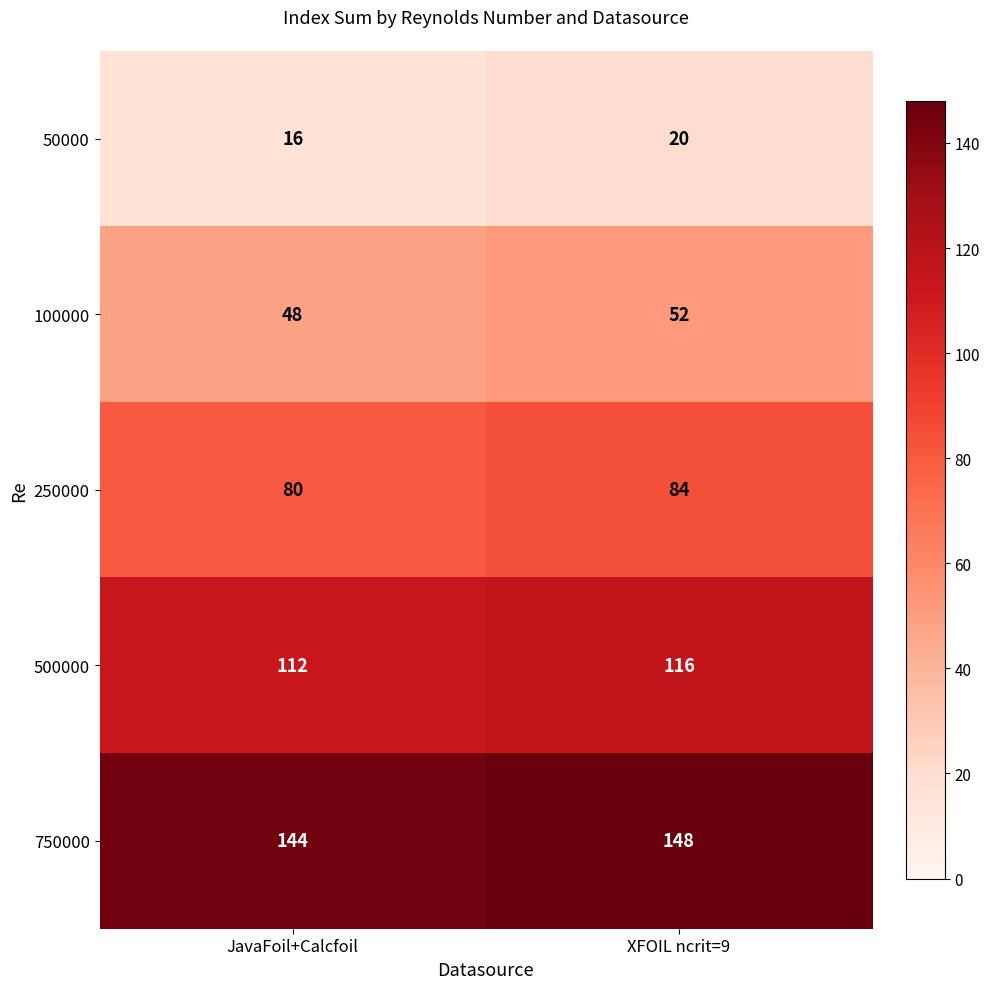

How many data points does each series have?

2